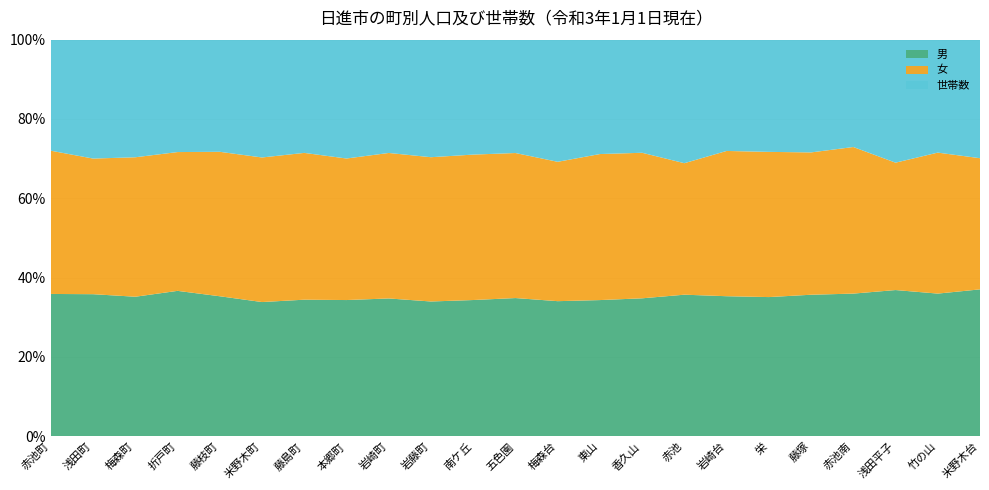

Reading right to left, list all the values displayed in this chart.

男: 米野木台=2422	竹の山=2286	浅田平子=1270	赤池南=1029	藤塚=2632	栄=3756	岩崎台=3004	赤池=2113	香久山=3281	東山=1907	梅森台=1412	五色園=1920	南ケ丘=925	岩藤町=499	岩崎町=4809	本郷町=336	藤島町=765	米野木町=1901	藤枝町=893	折戸町=1443	梅森町=1105	浅田町=2692	赤池町=2105
女: 米野木台=2162	竹の山=2258	浅田平子=1106	赤池南=1057	藤塚=2646	栄=3917	岩崎台=3115	赤池=1962	香久山=3460	東山=2044	梅森台=1456	五色園=2014	南ケ丘=987	岩藤町=534	岩崎町=5075	本郷町=349	藤島町=822	米野木町=2047	藤枝町=921	折戸町=1377	梅森町=1104	浅田町=2569	赤池町=2118
世帯数: 米野木台=1954	竹の山=1809	浅田平子=1068	赤池南=774	藤塚=2096	栄=3027	岩崎台=2386	赤池=1843	香久山=2689	東山=1601	梅森台=1276	五色園=1574	南ケ丘=780	岩藤町=435	岩崎町=3952	本郷町=293	藤島町=634	米野木町=1668	藤枝町=715	折戸町=1115	梅森町=931	浅田町=2252	赤池町=1642